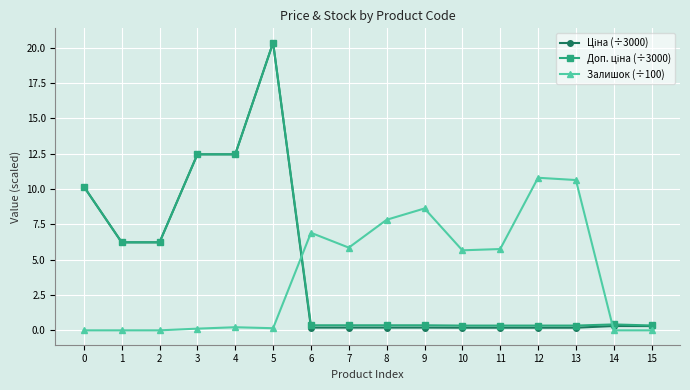

At which category is the sum across all series the highest?

5